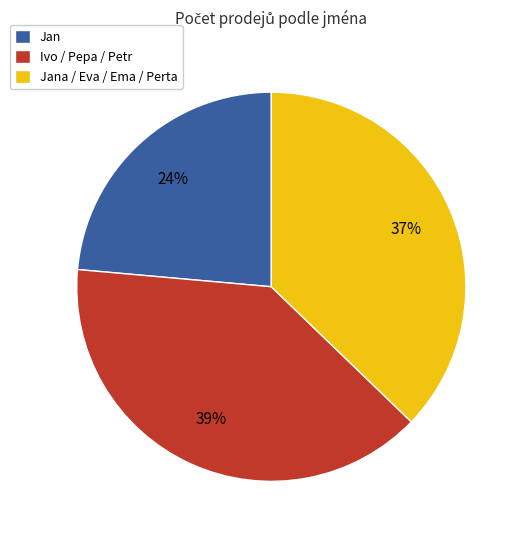

To the nearest percent, what percentage of the pie is Jan?

24%